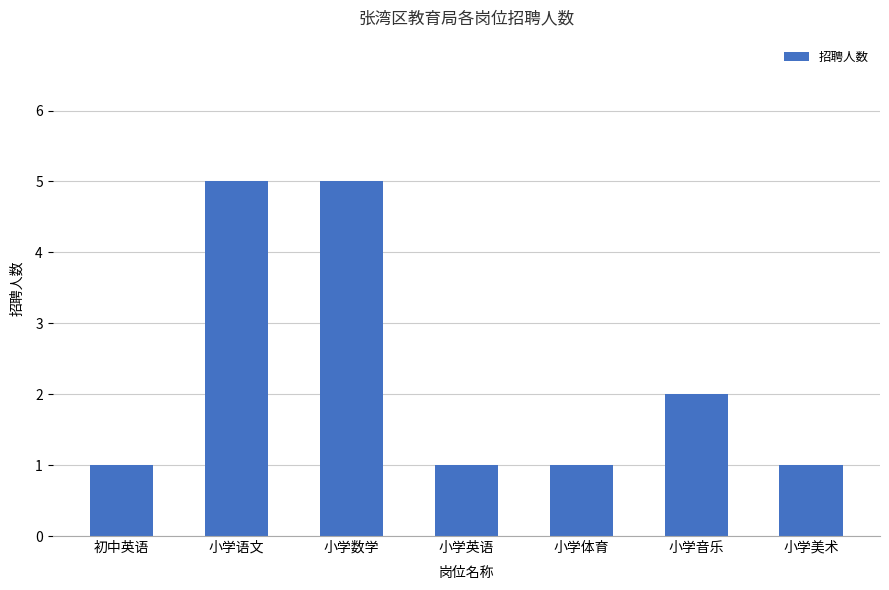

Reading right to left, extract all data points from this chart.

1	2	1	1	5	5	1